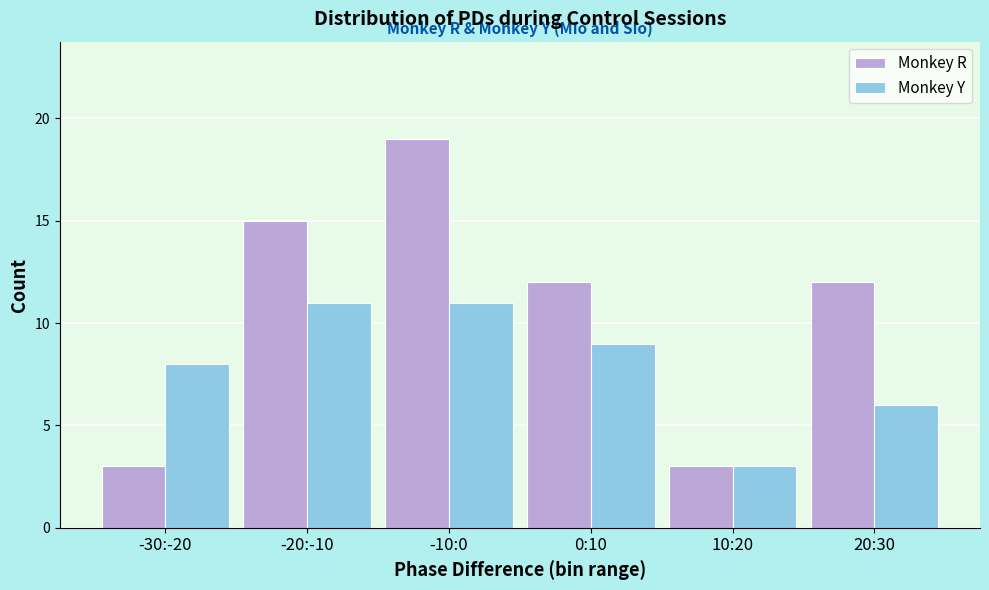

Reading right to left, list all the values displayed in this chart.

Monkey R: 12	3	12	19	15	3
Monkey Y: 6	3	9	11	11	8